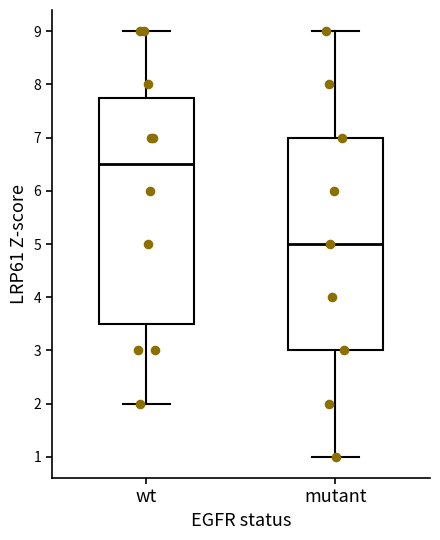

Comparing the boxes themselves (not the whiskers), which one is the tallest?

wt